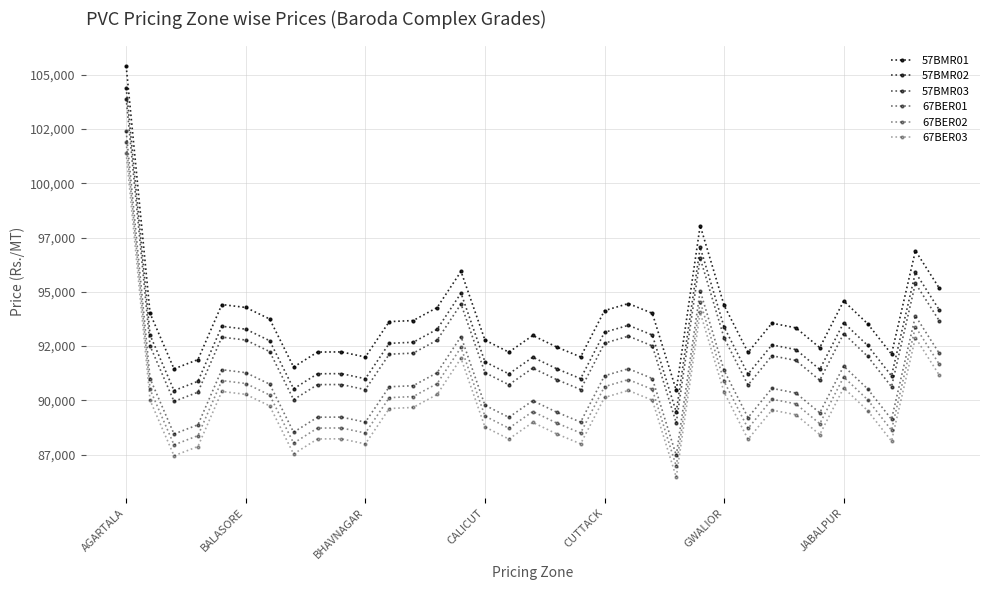

True or false: 67BER03 and 57BMR03 intersect in this chart.

False